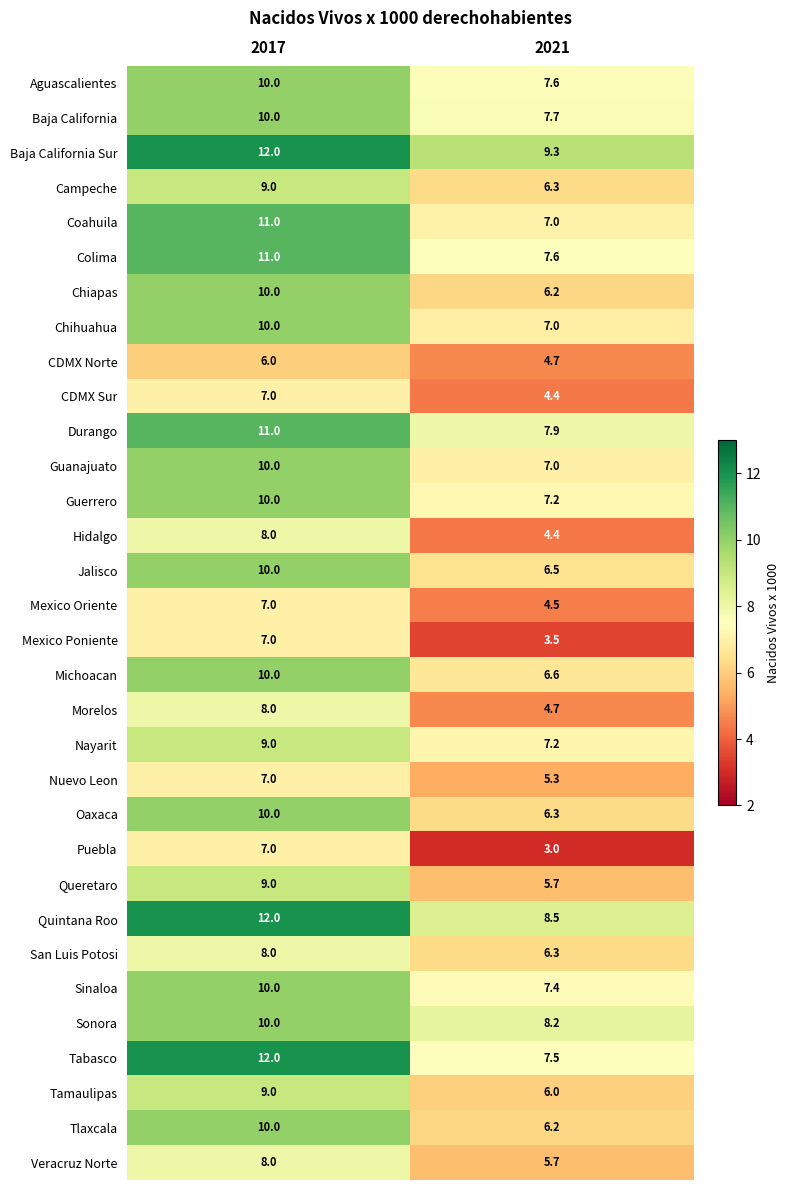

How many data points does each series have?

2